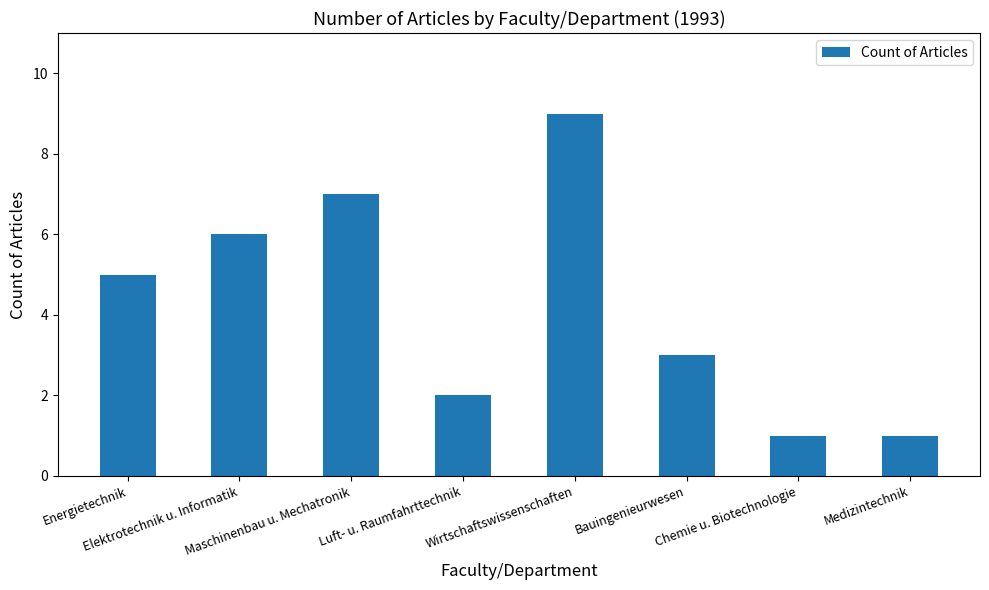

Between Bauingenieurwesen and Elektrotechnik u. Informatik, which is larger?

Elektrotechnik u. Informatik